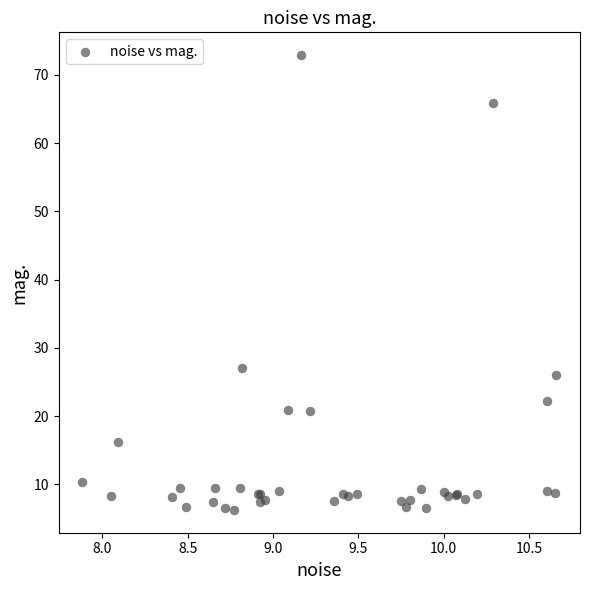

What Y value in the scatter plot is closest to 39?

27.1